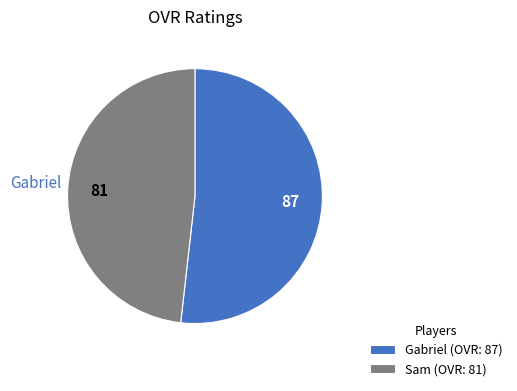

True or false: Sam accounts for 62% of the total.

False